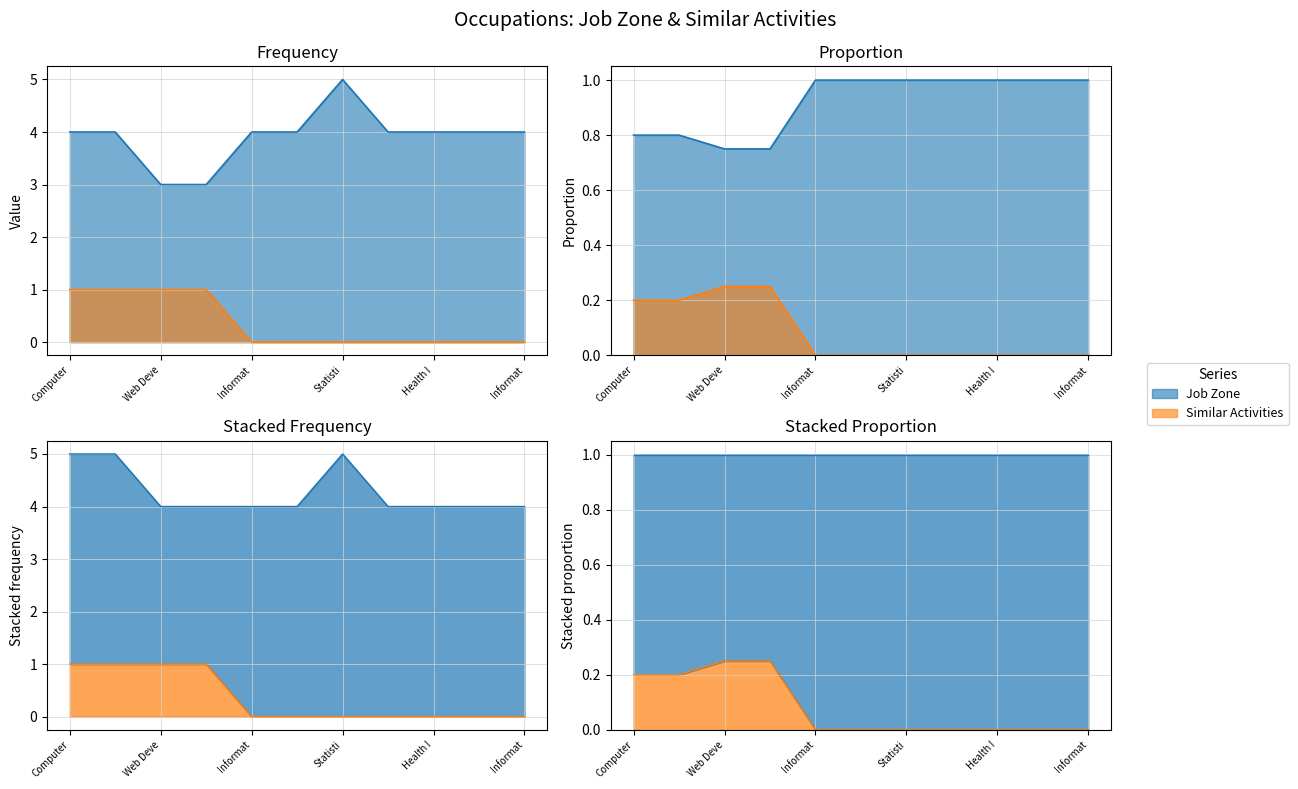

What is the difference between the second highest and second lowest values in the Similar Activities series?

1